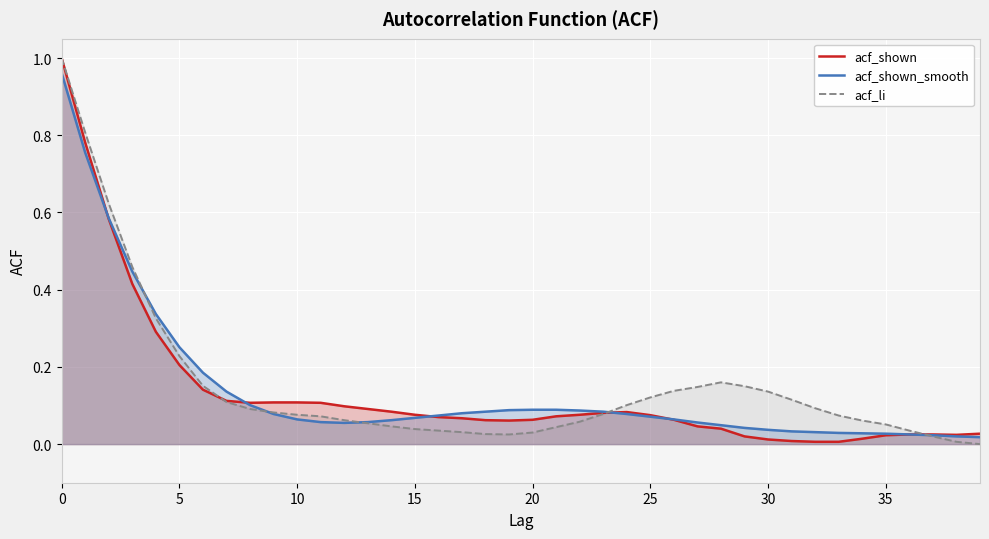

What is the label of the 12th point from the right?

28